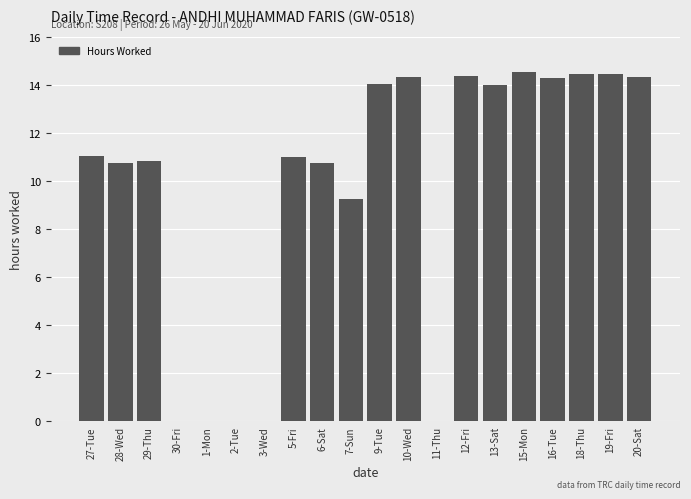

The chart shows a value of 10.9 at 29-Thu. True or false?

True